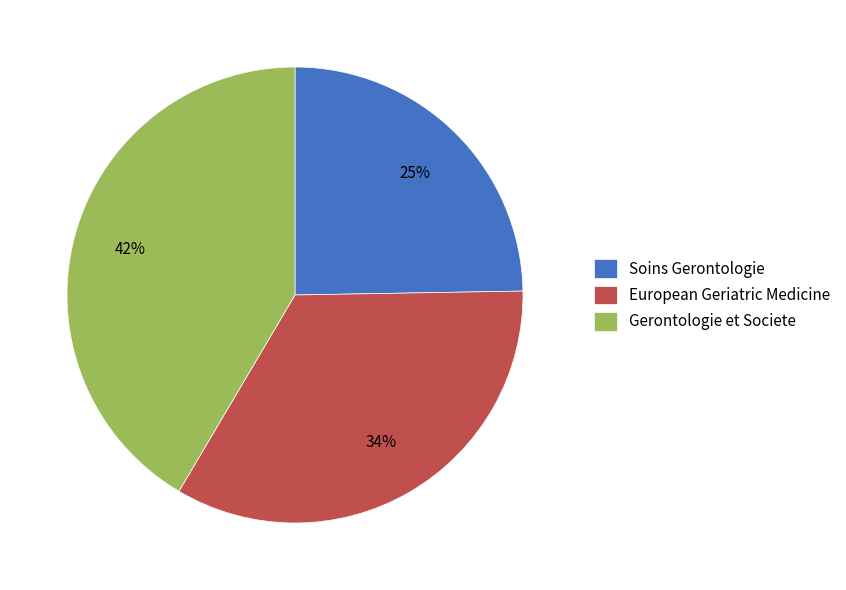

Does Soins Gerontologie represent more than half of the total?

No